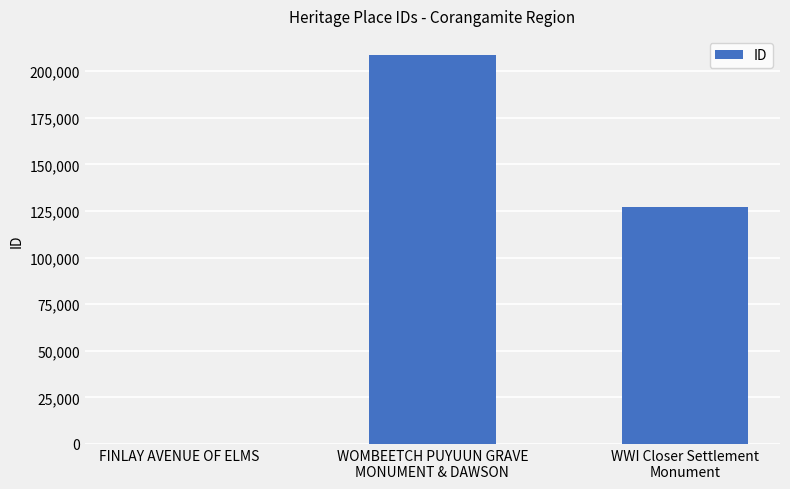

What is the sum of all values?

336093